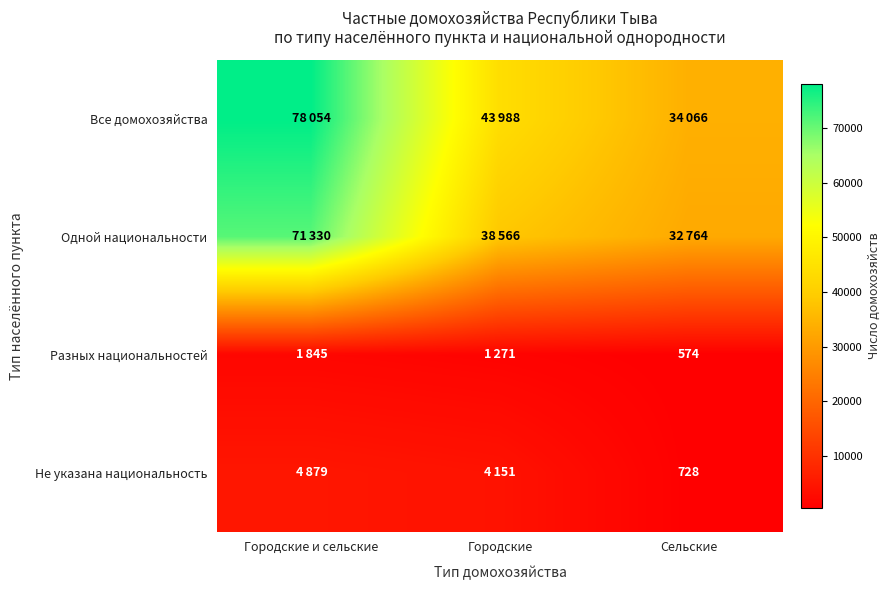

Is it true that Не указана национальность equals 350 at Сельские?

False